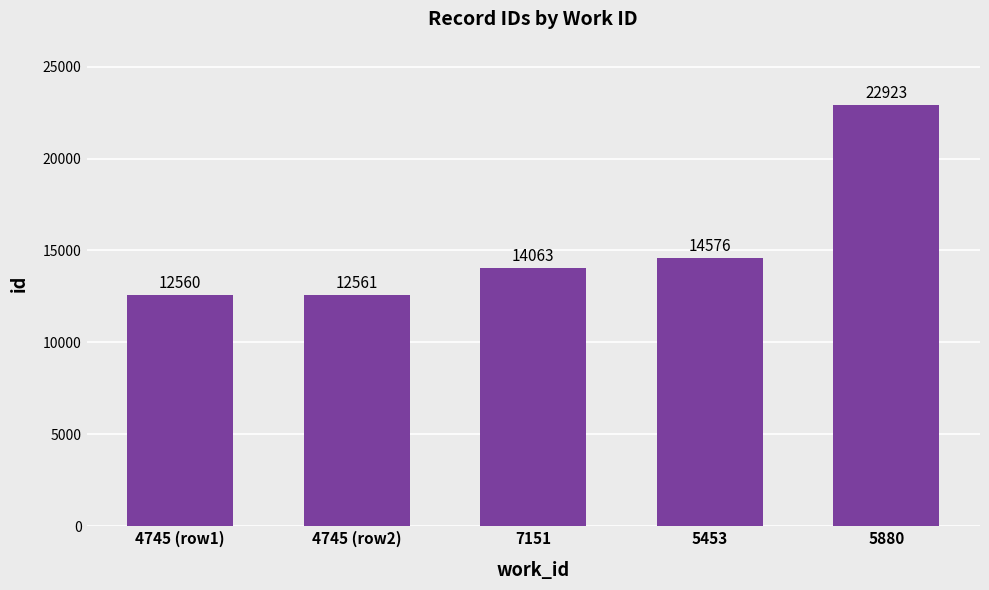

Reading left to right, transcribe all the data shown in this chart.

12560	12561	14063	14576	22923